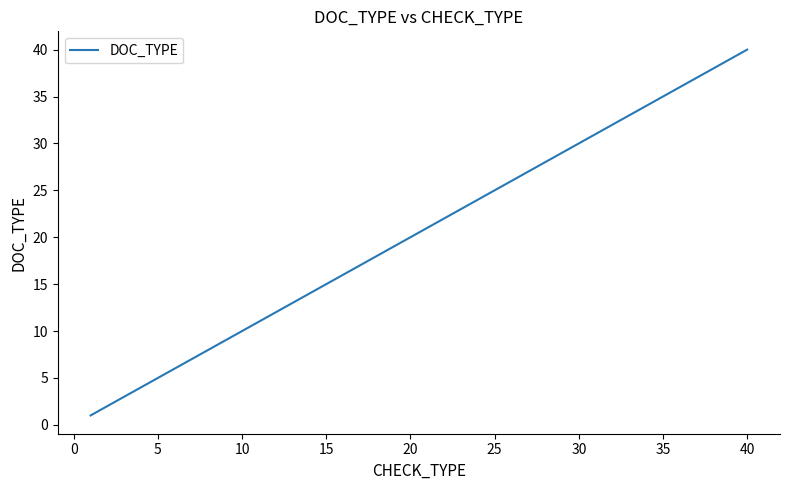

What is the difference between the maximum and minimum values?

39